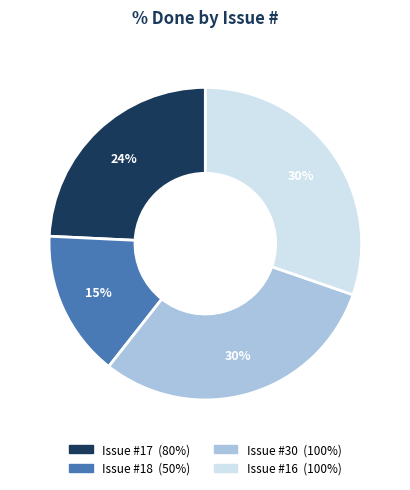

Is there a majority slice in this chart?

No